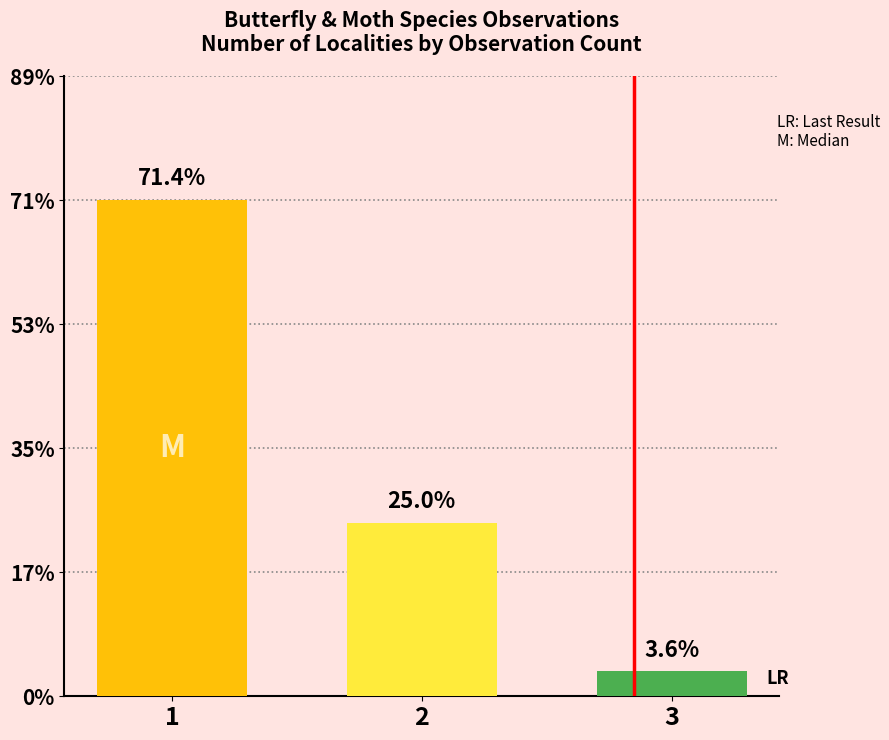

Does the chart contain any negative values?

No